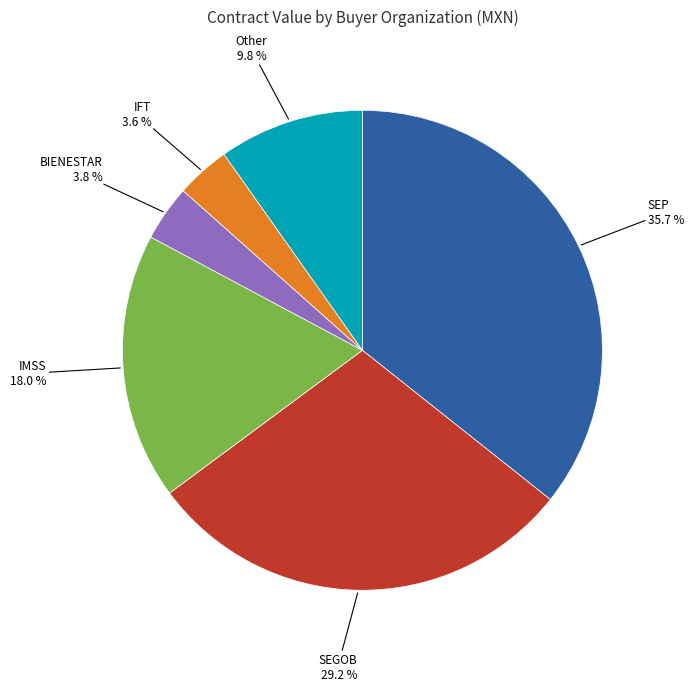

Does any single category account for the majority?

No